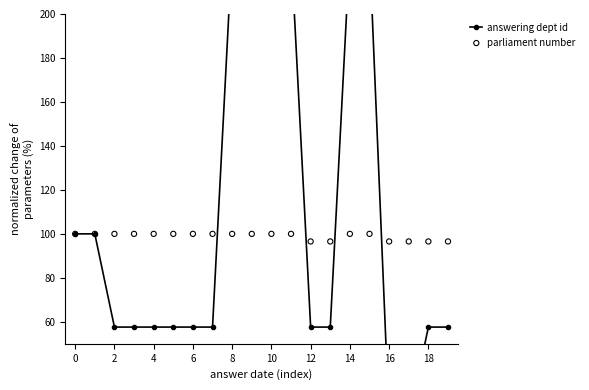

Which series has the largest total across all categories?

answering dept id